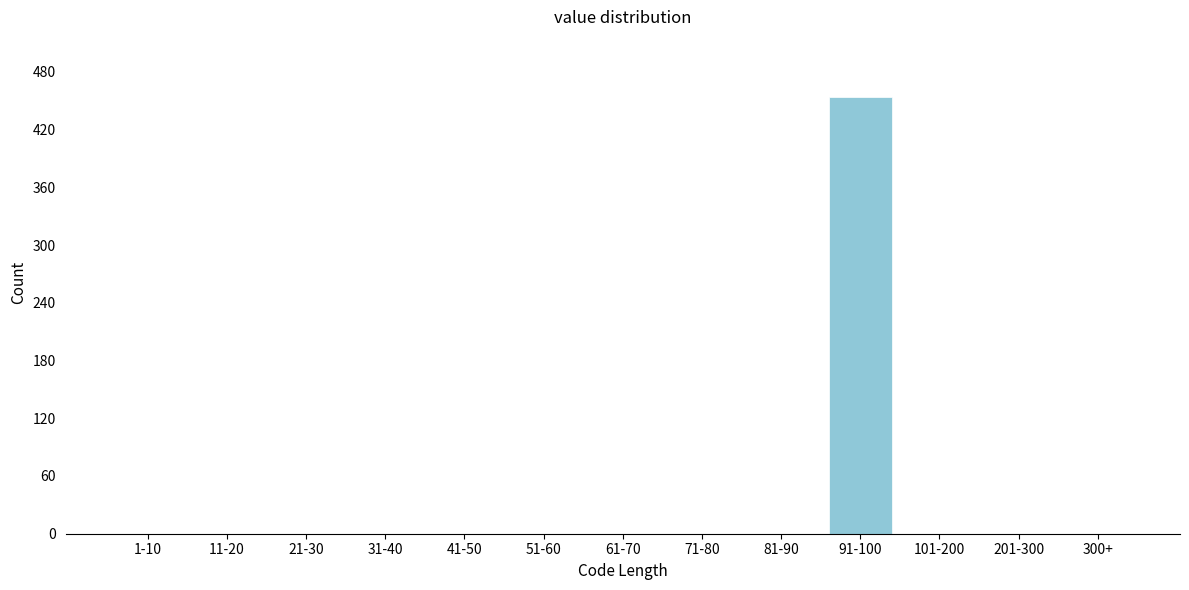

Reading left to right, extract all data points from this chart.

1-10=0	11-20=0	21-30=0	31-40=0	41-50=0	51-60=0	61-70=0	71-80=0	81-90=0	91-100=454	101-200=0	201-300=0	300+=0